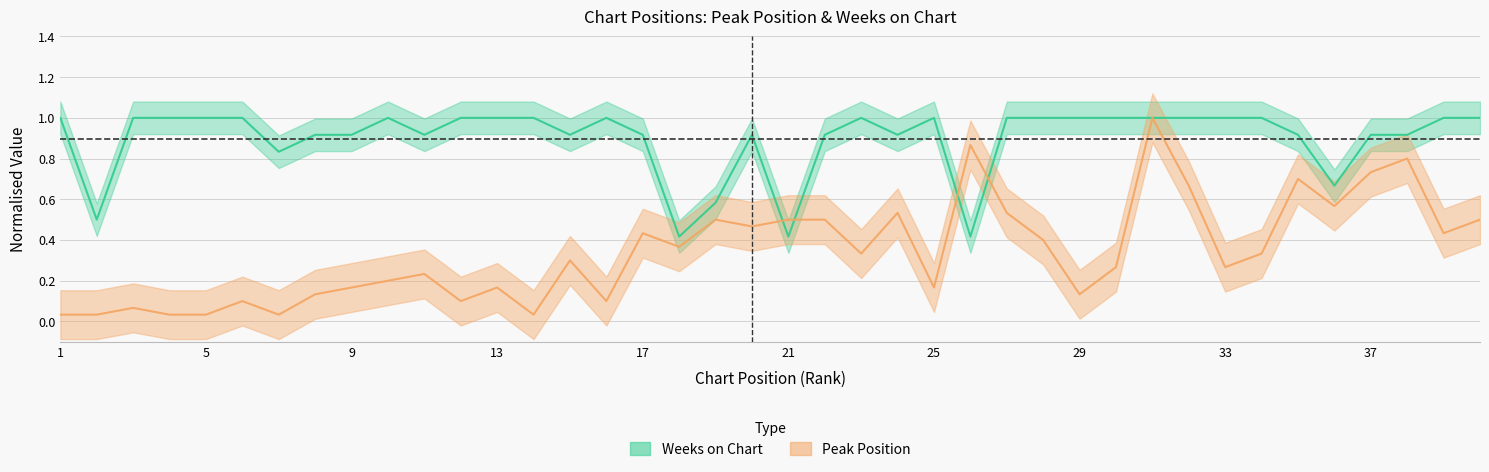

In Weeks on Chart, how many points are higher than both neighbors (excluding endpoints)?

5